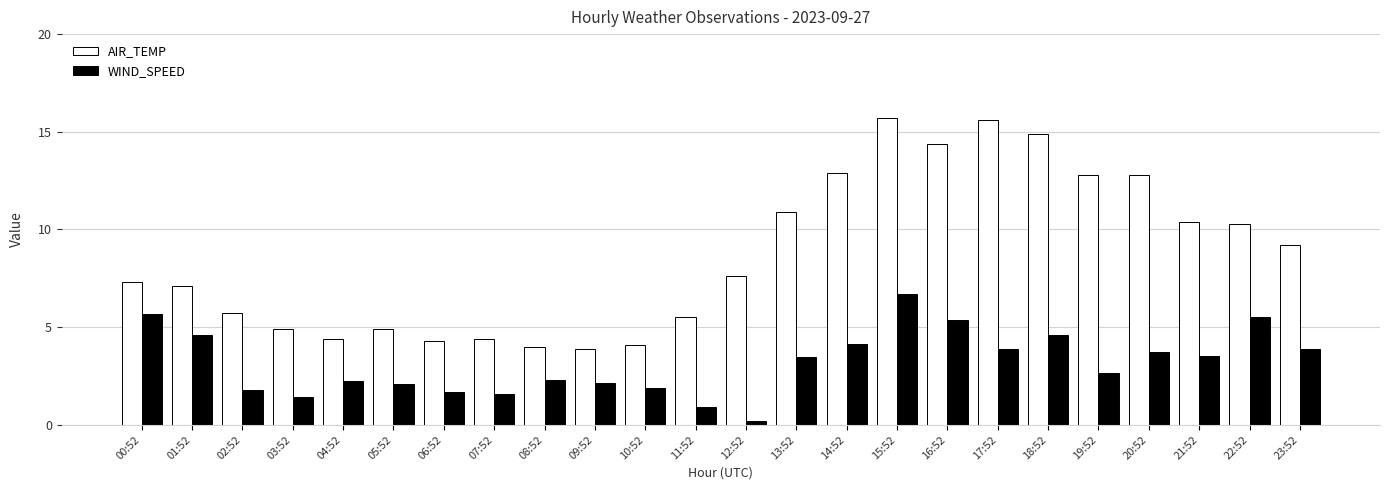

List the series in order of their peak value, lowest first.

WIND_SPEED, AIR_TEMP